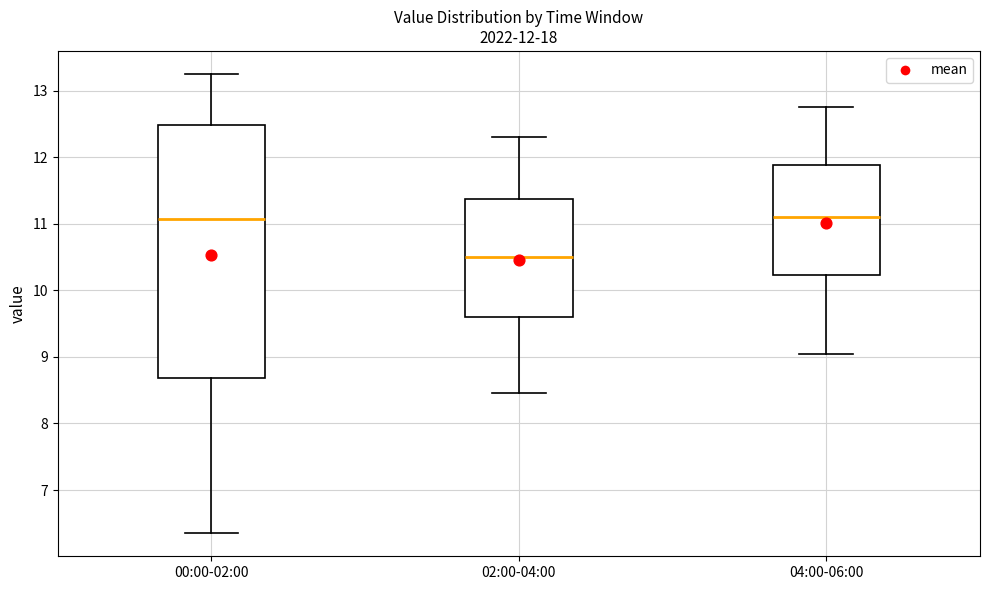

Which box is the tallest, from its lower edge to its upper edge?

00:00-02:00